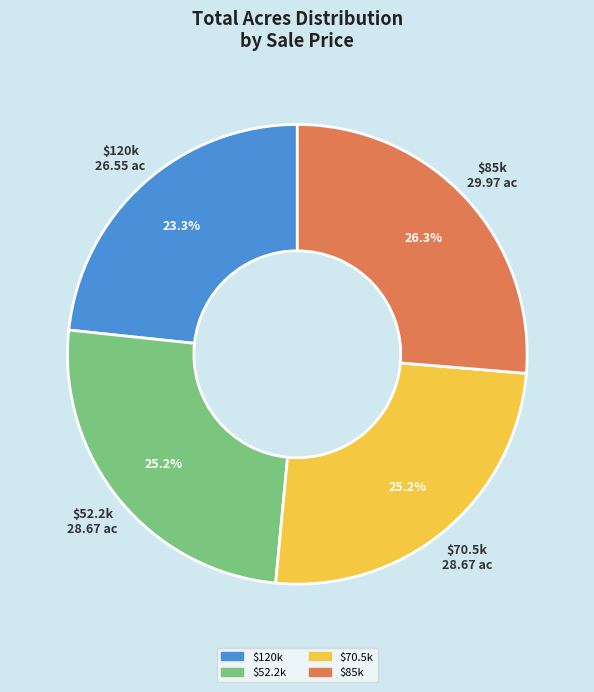

How many slices are in this pie chart?

4